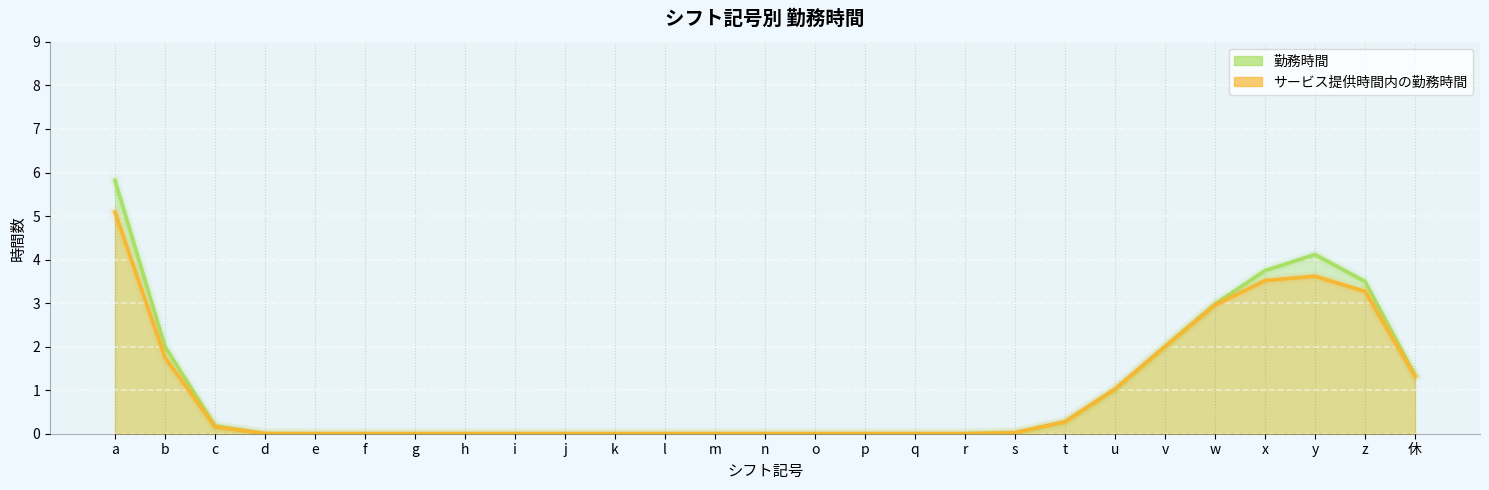

What is the label of the 27th point from the left?

休